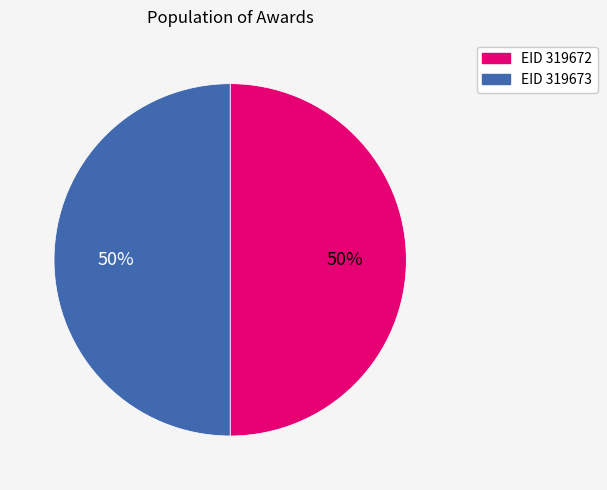

To the nearest percent, what is the average slice percentage?

50%